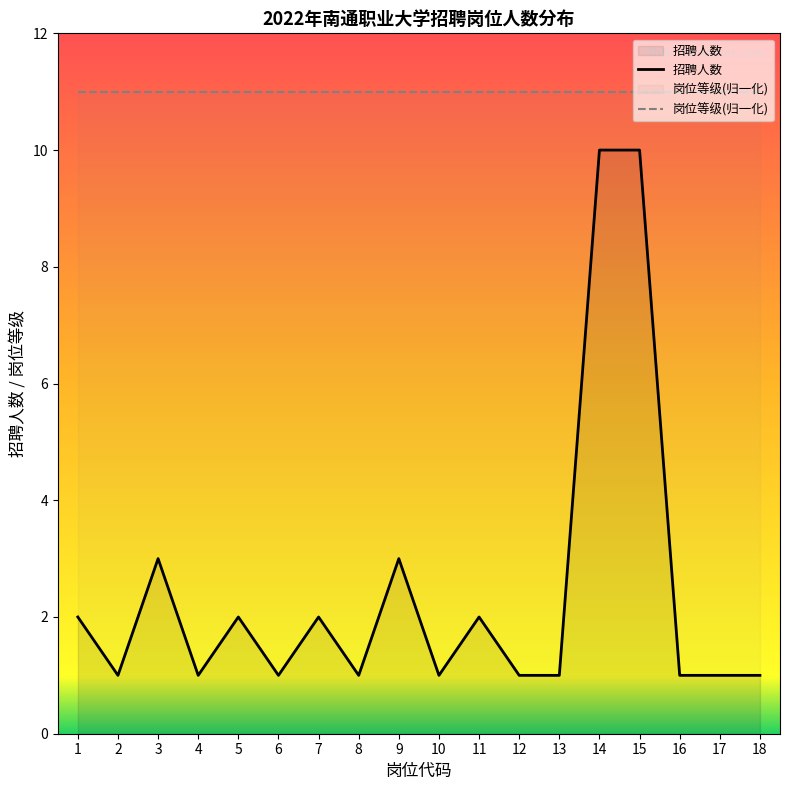

Reading left to right, what are all the values shown in this chart?

2	1	3	1	2	1	2	1	3	1	2	1	1	10	10	1	1	1